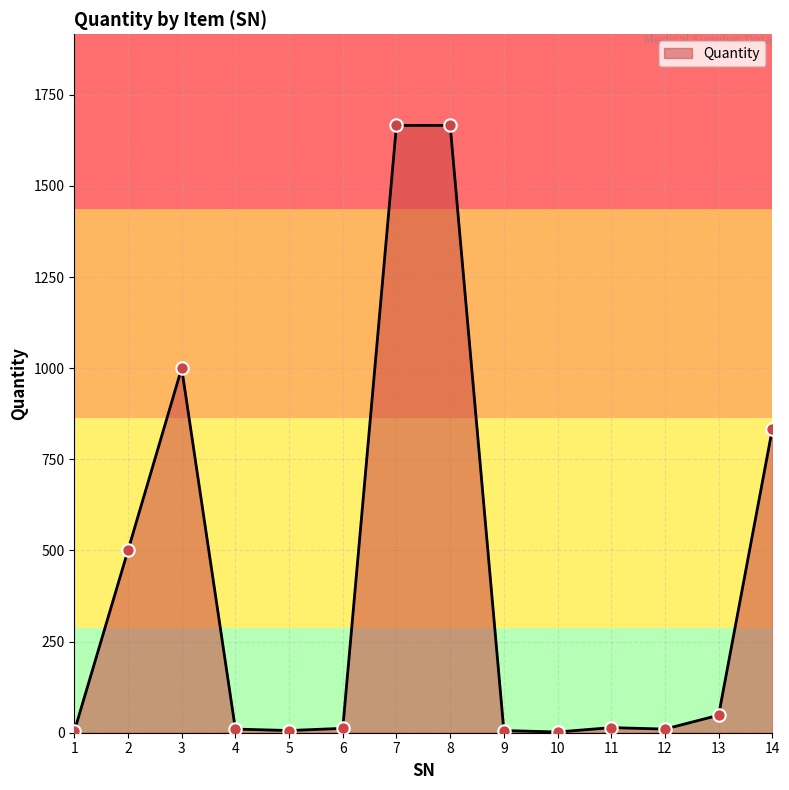

What is the change in value from 6 to 14?

+821